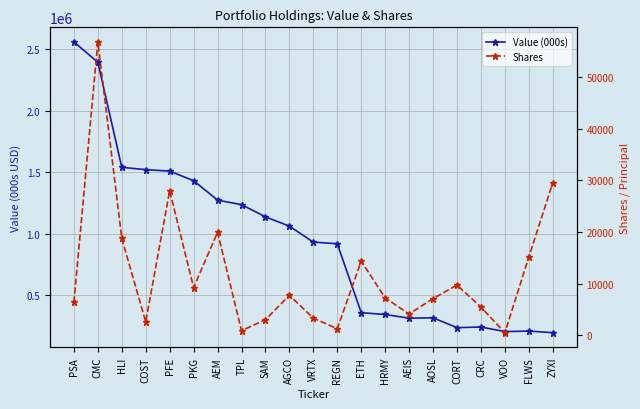

What value does the Shares series have at FLWS, to the nearest 100?

15200